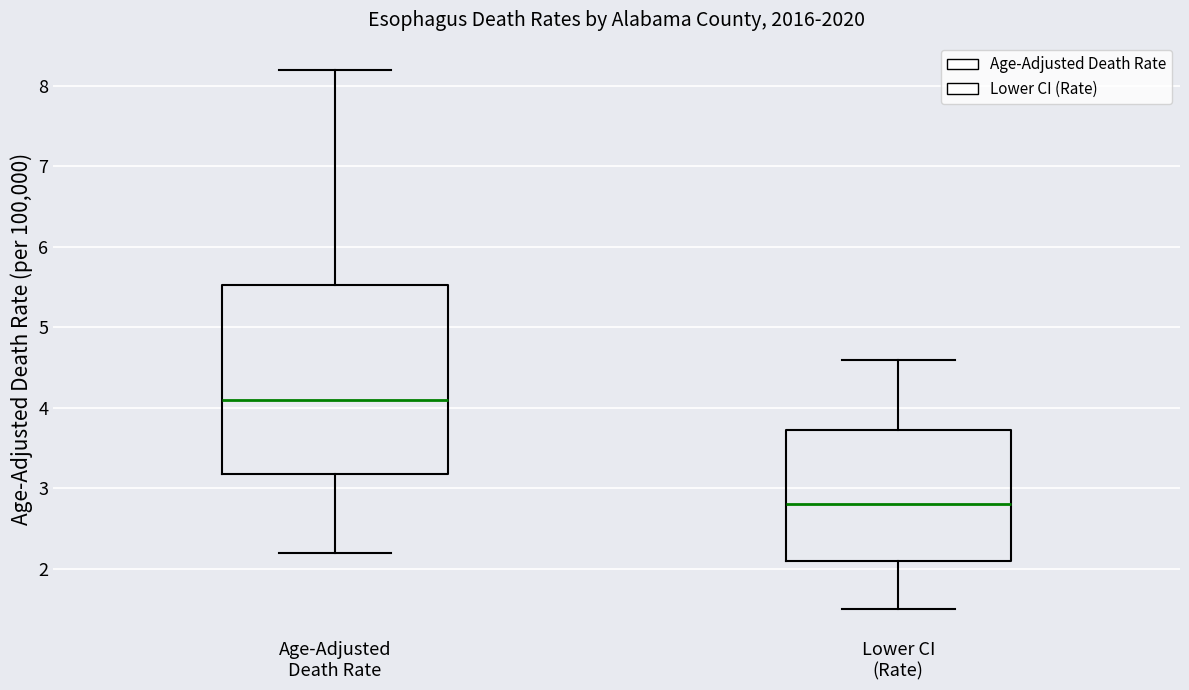

Reading left to right, read every box against the y-axis: the position of its median line, the range the box covers, and the ends of its whiskers. The values are not printed on the chart, so give them approximately, as read against the axis.

Age-Adjusted Death Rate: median 4.1, box 3.2 to 5.5, whiskers 2.2 to 8.2
Lower CI (Rate): median 2.8, box 2.1 to 3.7, whiskers 1.5 to 4.6